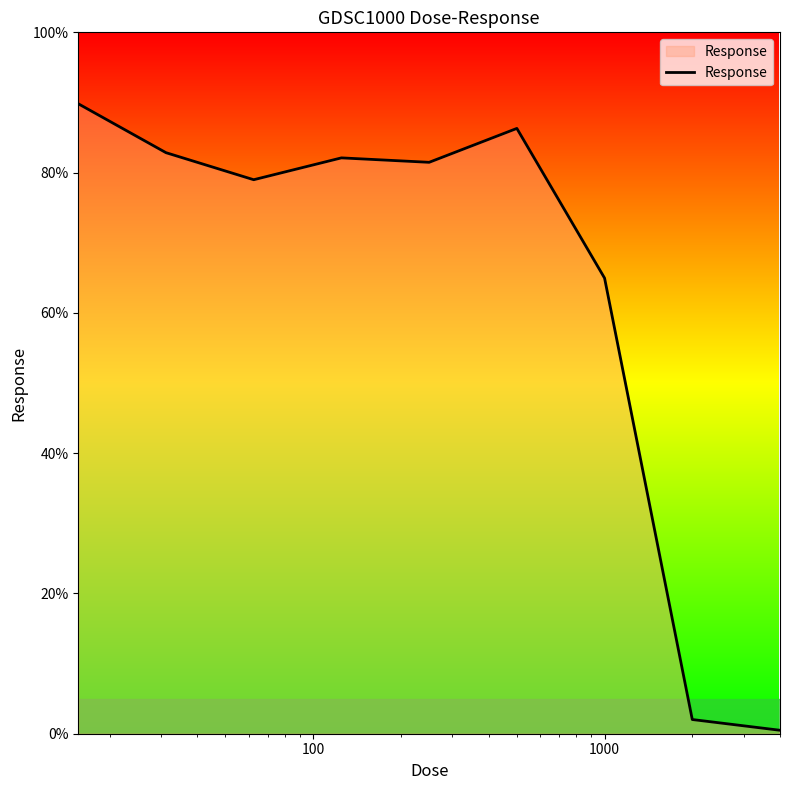

What is the difference between the second highest and minimum values?

85.8